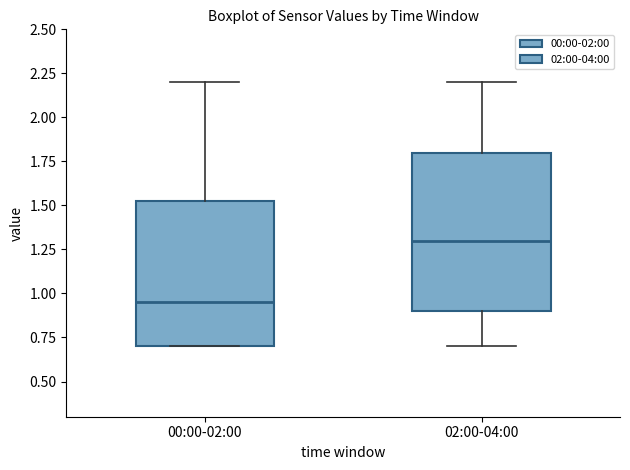

Which box's median line is the lowest?

00:00-02:00